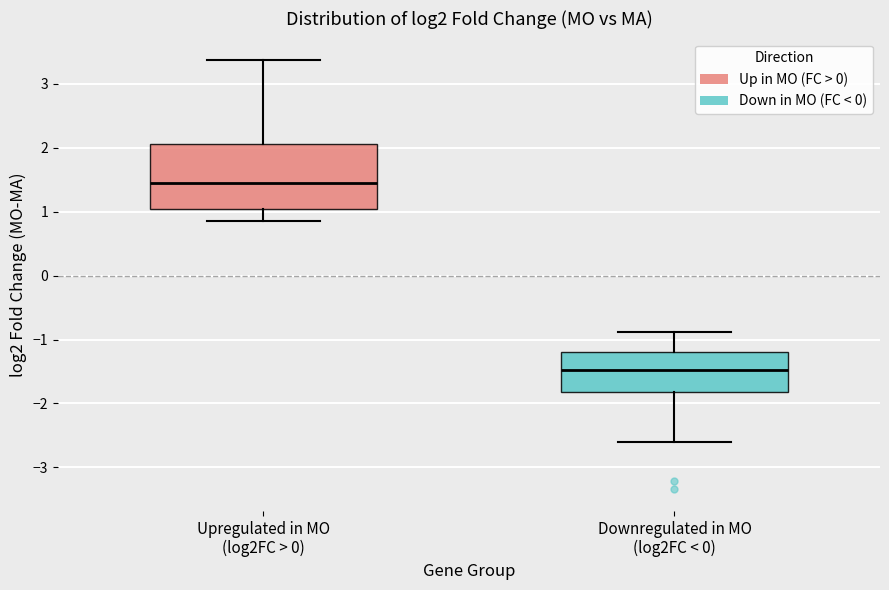

Which box's median line is the highest?

Upregulated in MO (log2FC > 0)